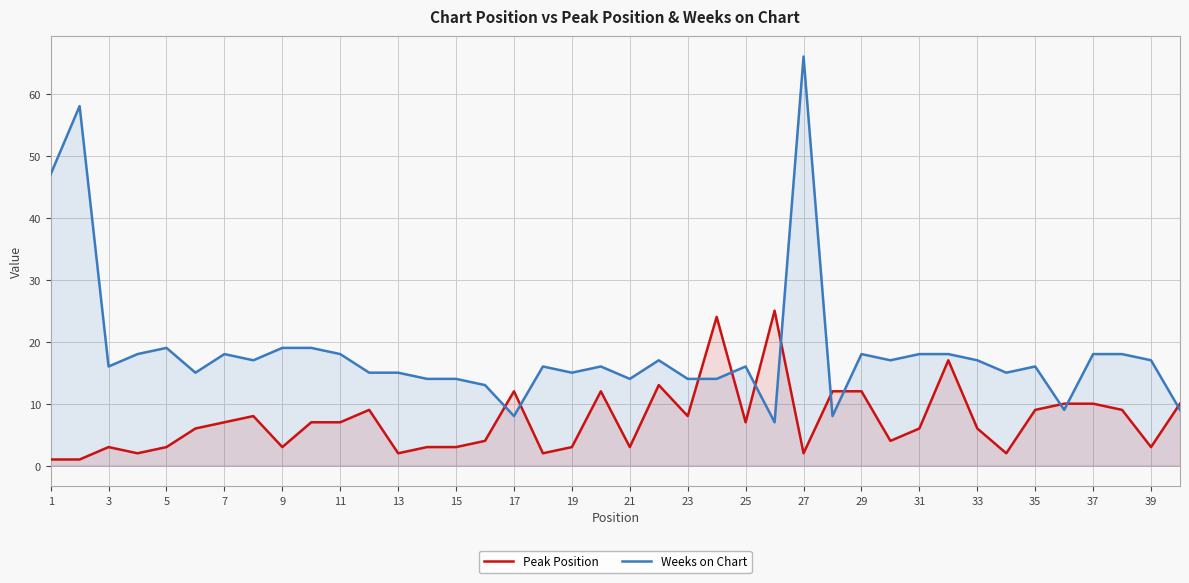

True or false: Peak Position has more than 1 points higher than both neighbors.

True